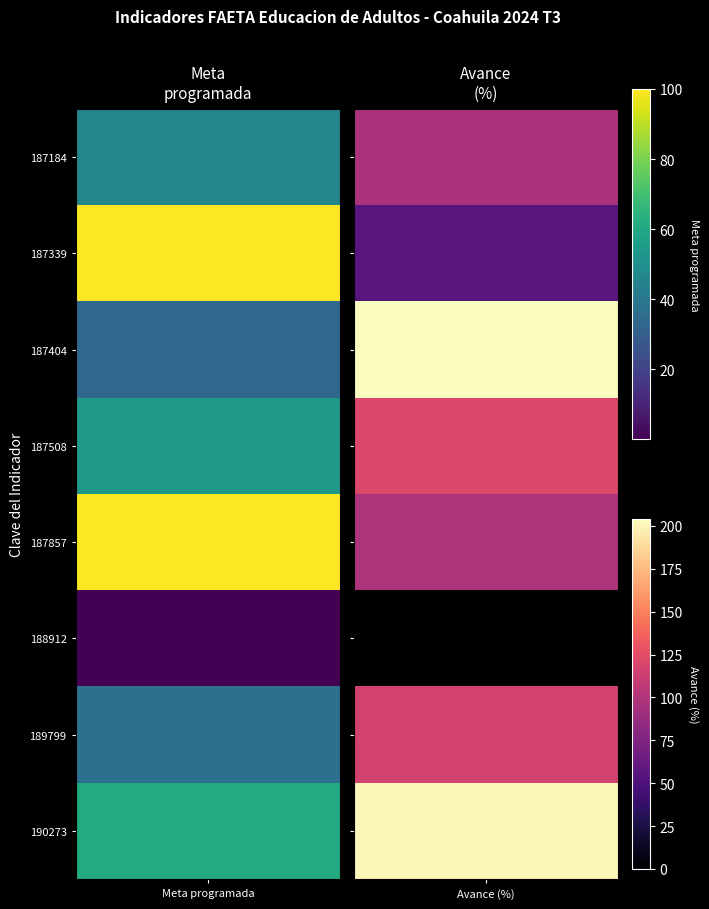

What is the difference between the second highest and minimum values in the Meta programada series?

99.9